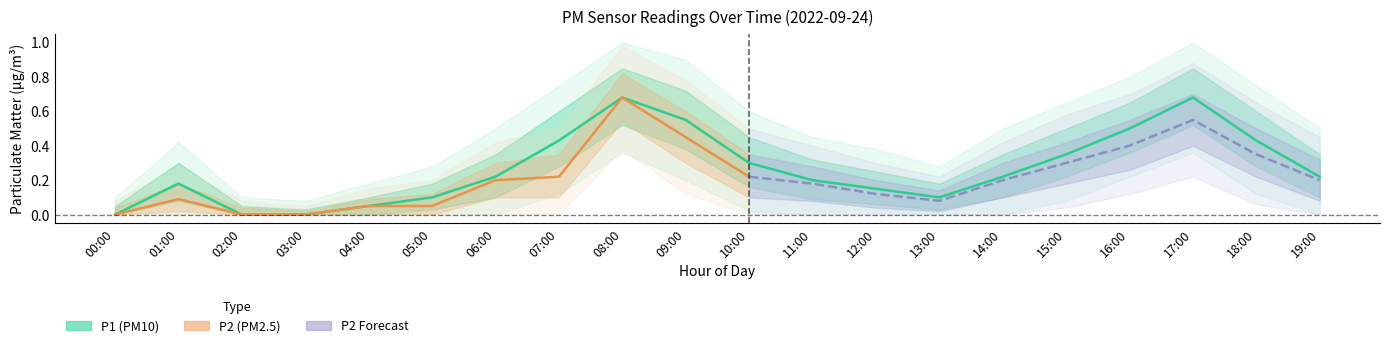

The chart shows a value of 0.9 at 16:00. True or false?

False